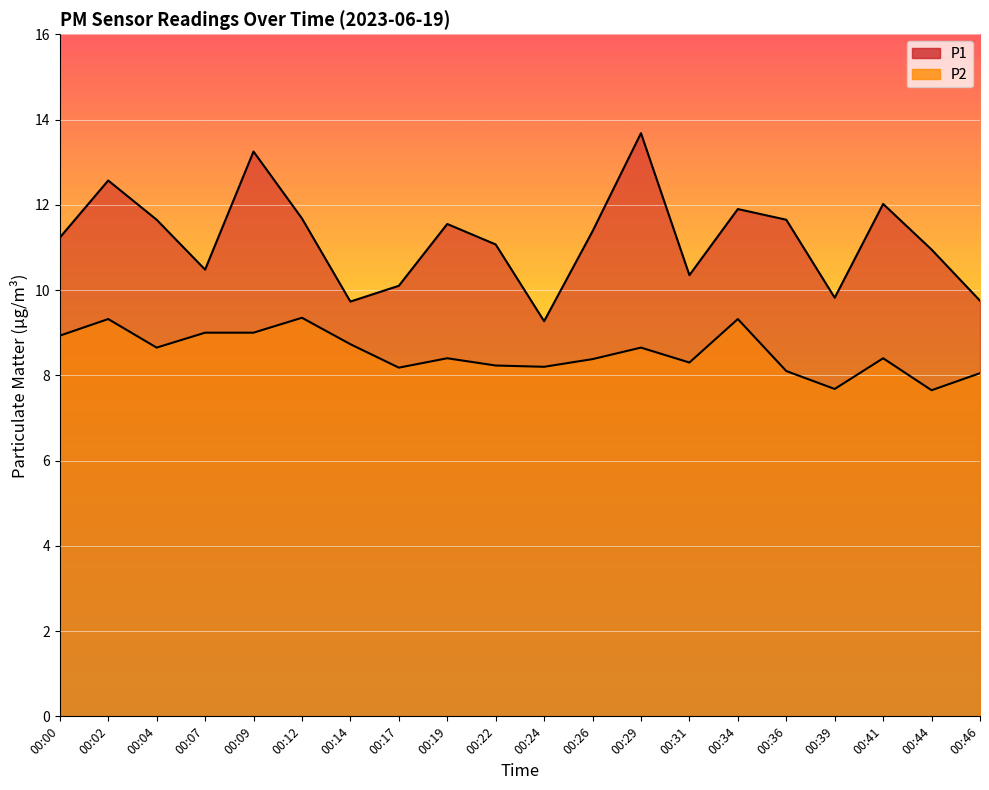

What is the value of the P1 point at the 16th from the left?

11.7